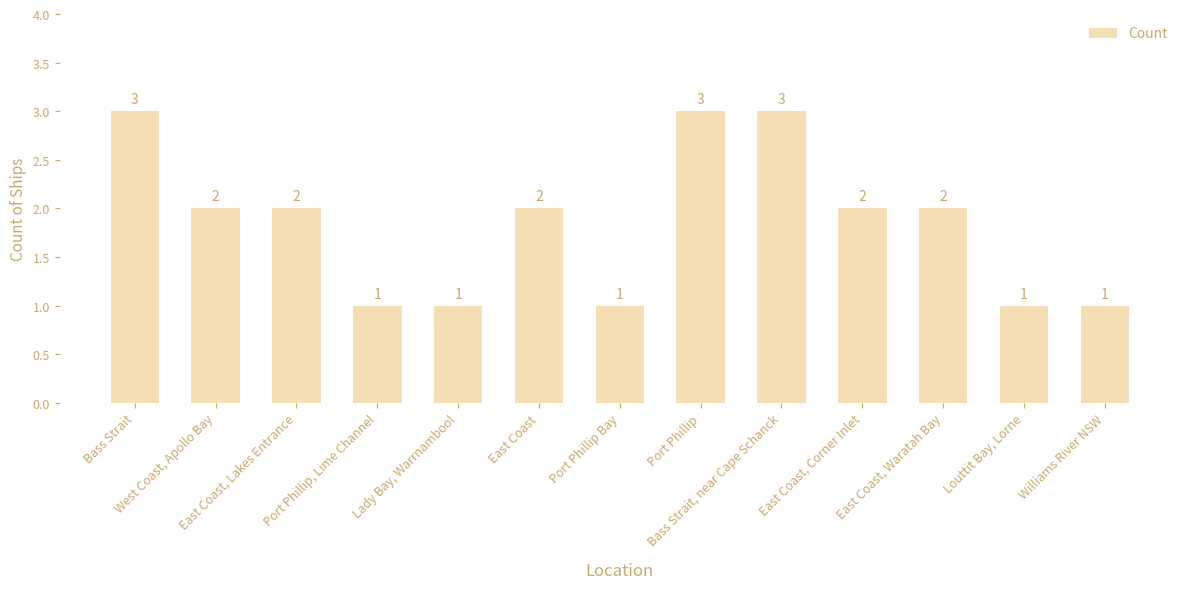

What is the sum of all values?

24